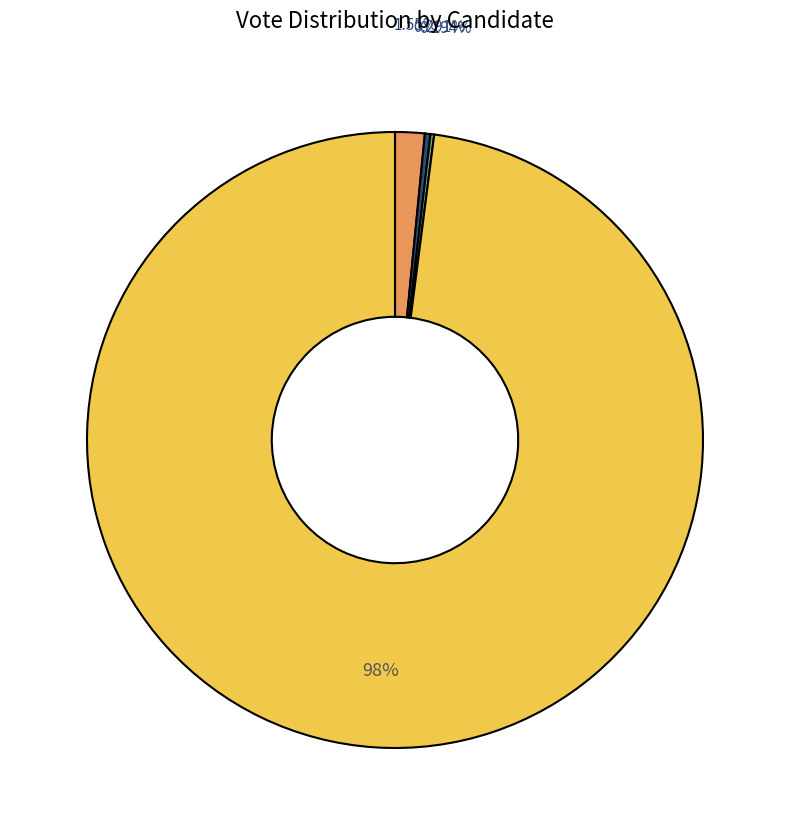

Is there a majority slice in this chart?

Yes